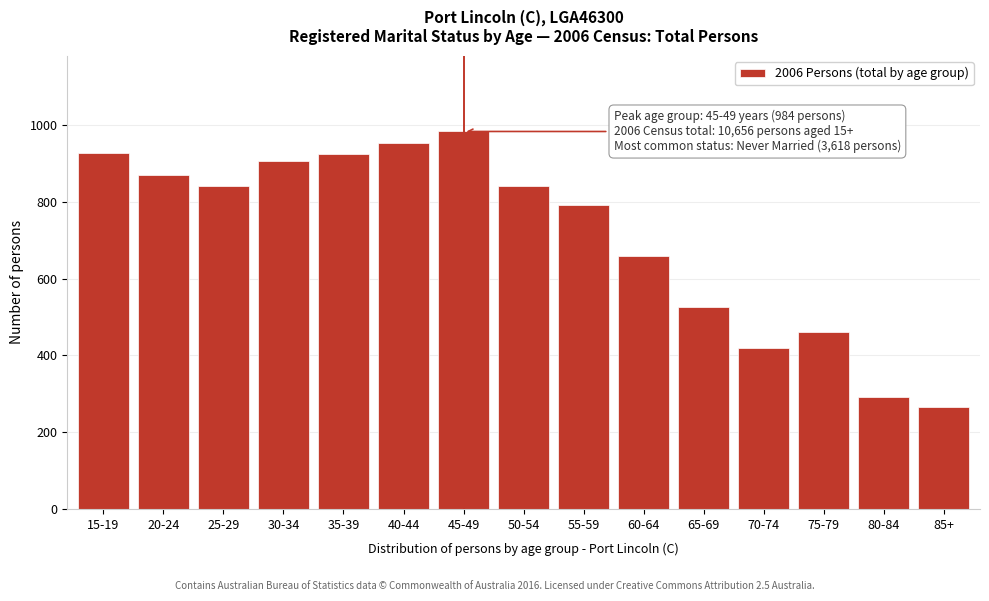

What is the sum of all values?

10667